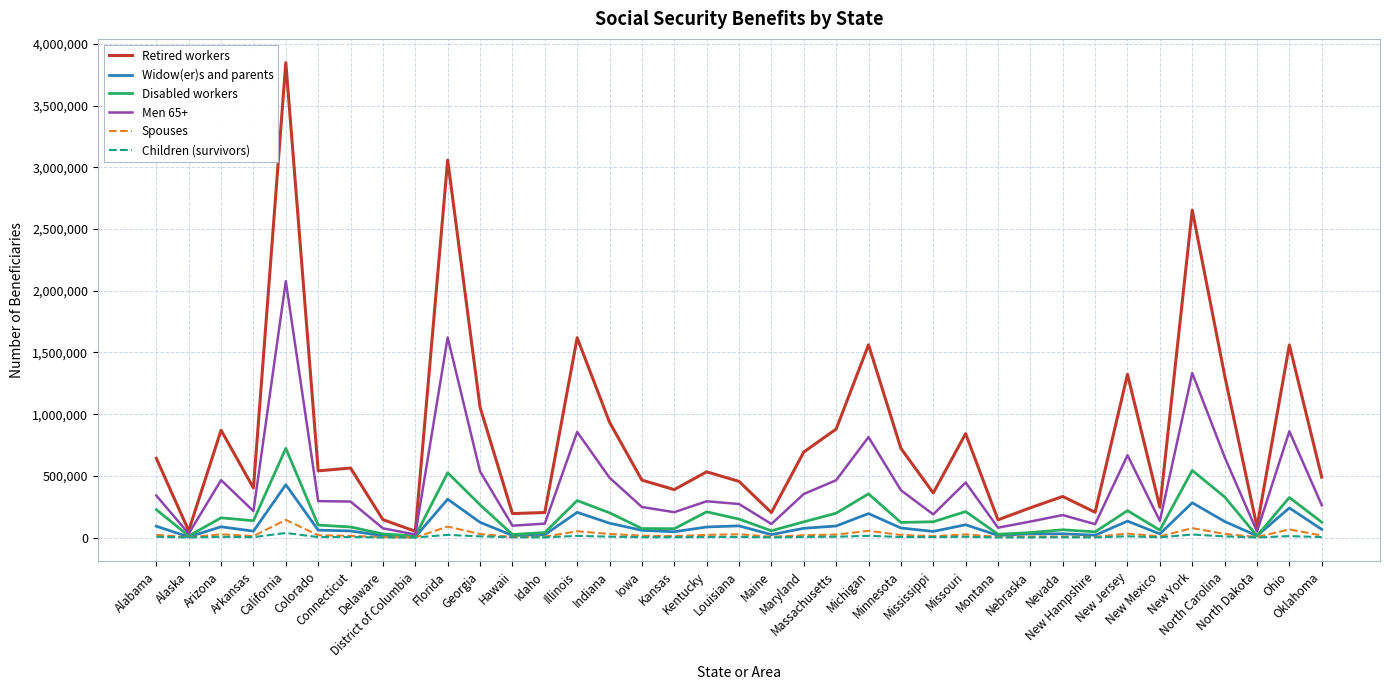

Which category has the highest value in the Retired workers series?

California